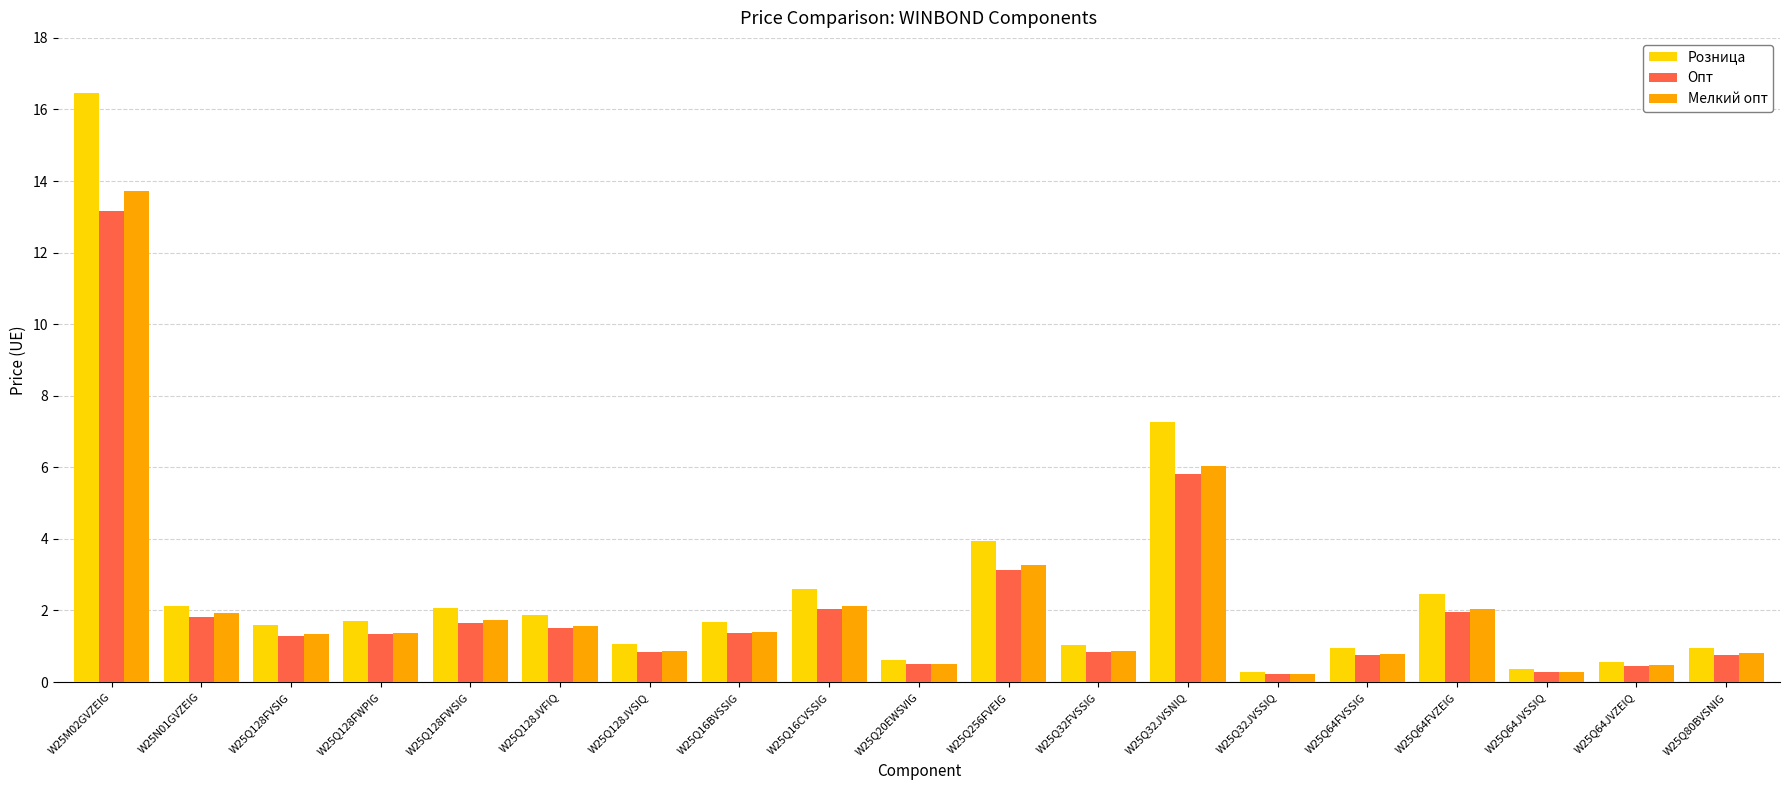

What is the sum of the Розница values at W25Q16BVSSIG and W25Q64JVSSIQ?

2.0